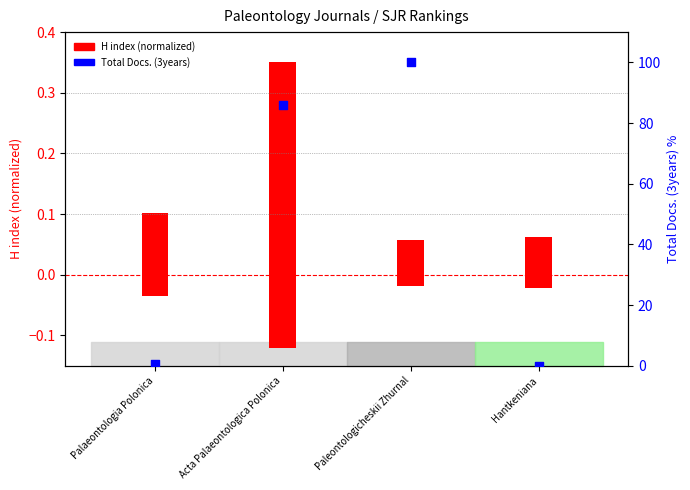

What are all the series names shown in the legend?

H index (normalized), Total Docs. (3years)